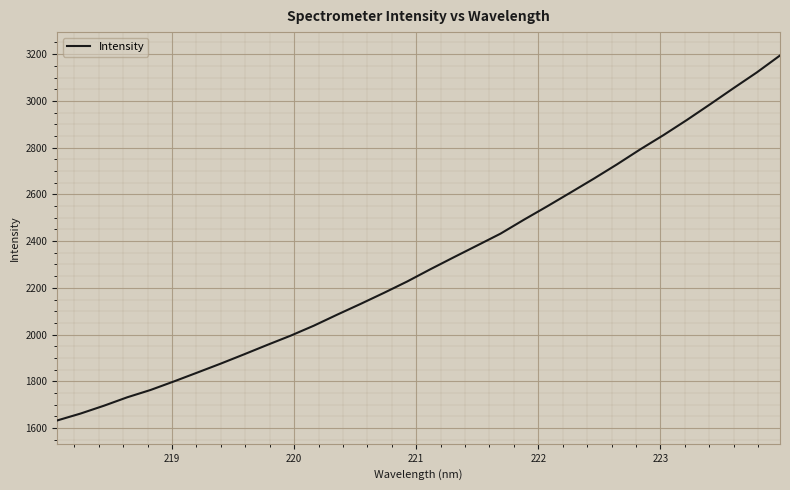

What is the difference between the maximum and second lowest values?

1532.1